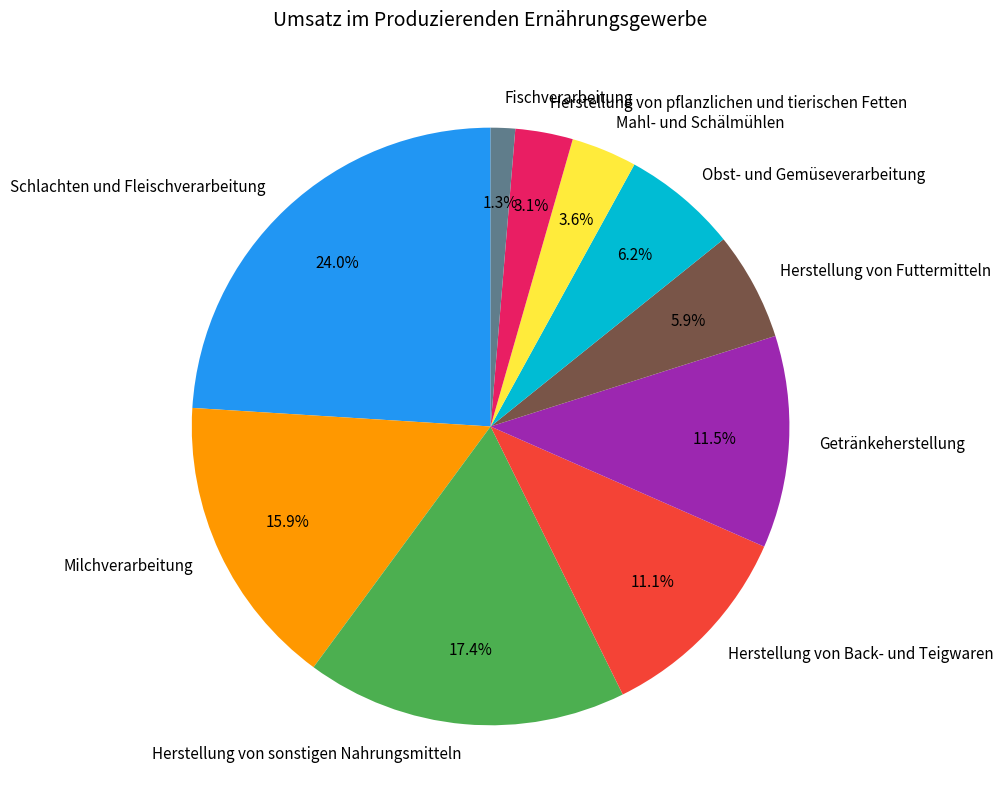

To the nearest percent, what is the combined percentage of Fischverarbeitung and Herstellung von Futtermitteln?

7%